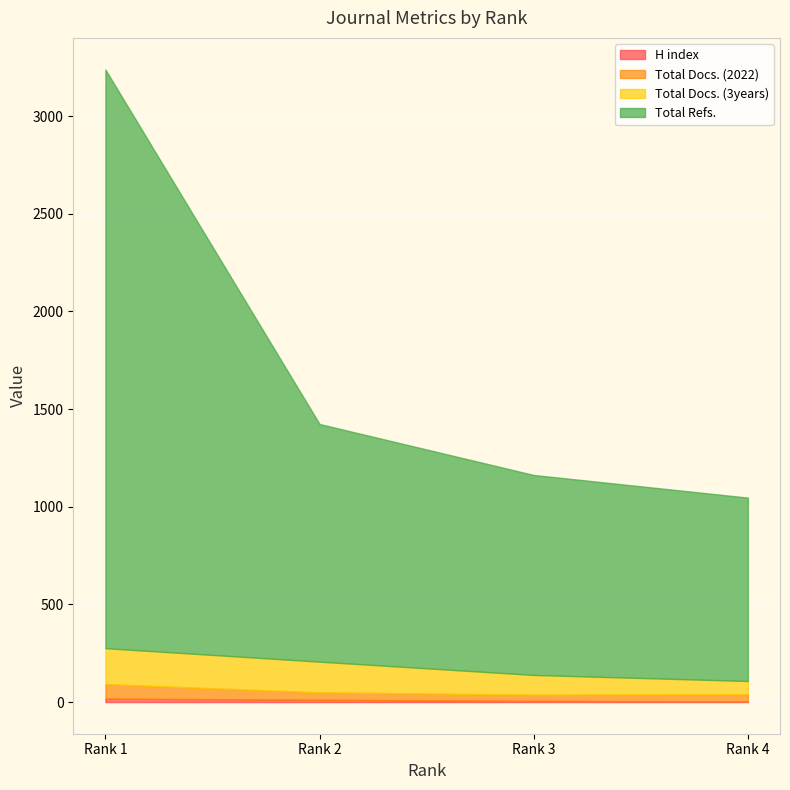

True or false: H index and Total Docs. (2022) intersect in this chart.

False